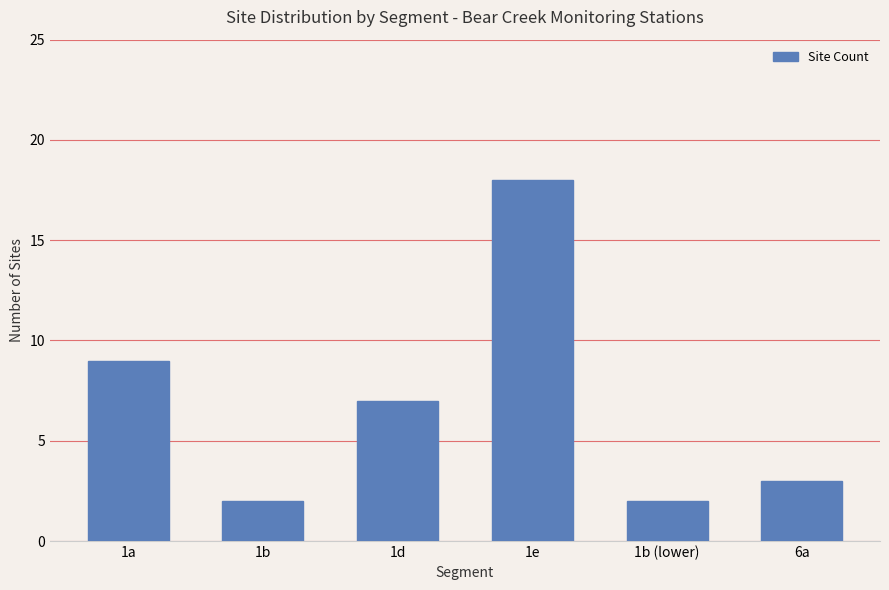

What is the average value?

7